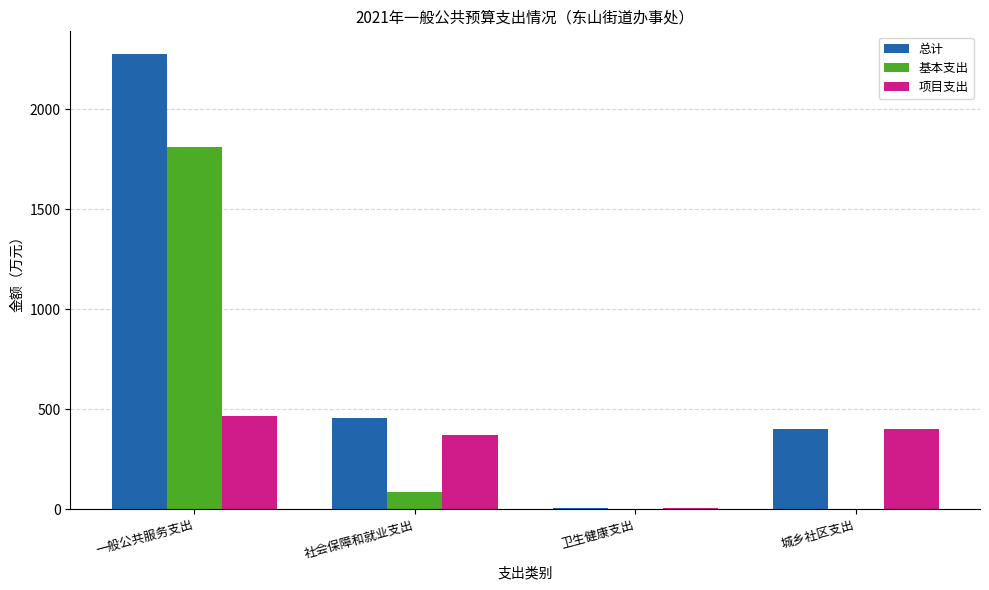

Which series changed the most between 一般公共服务支出 and 卫生健康支出?

总计